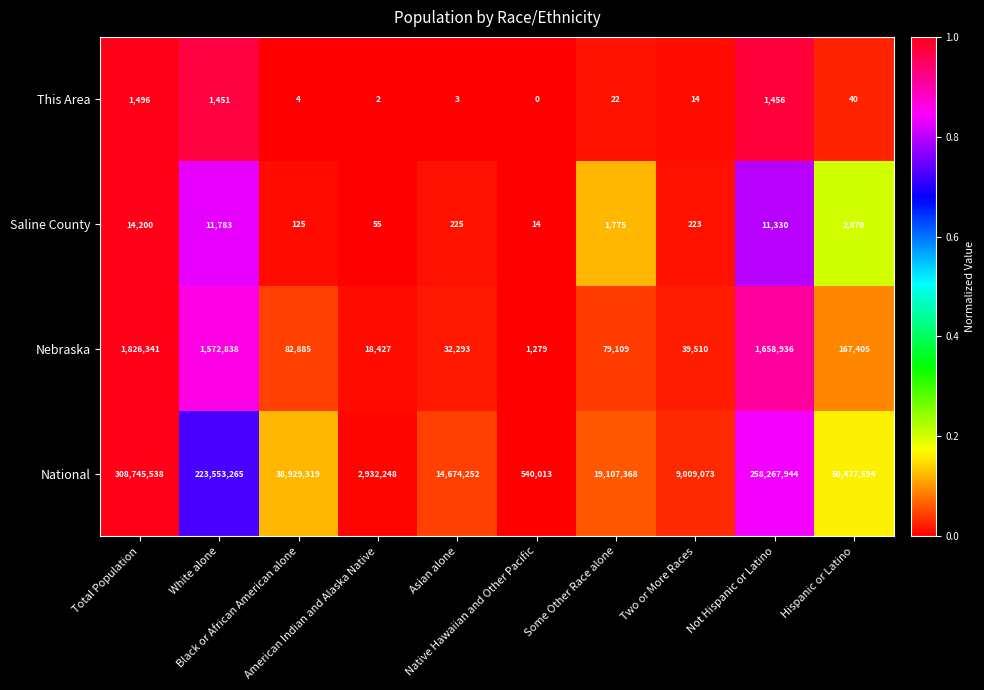

What is the total value across all series at Not Hispanic or Latino?

259939666